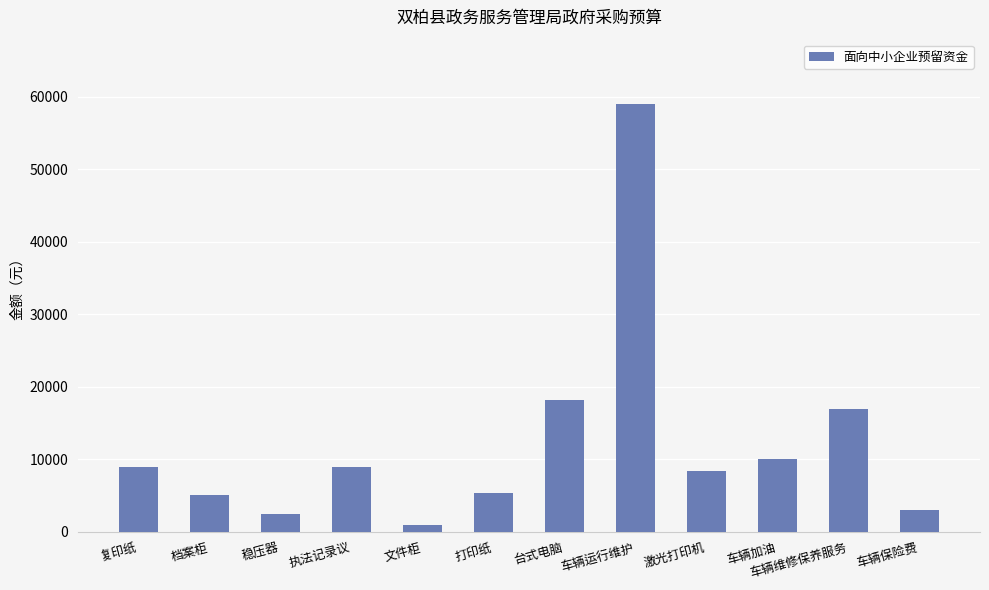

What is the smallest value displayed?

1000